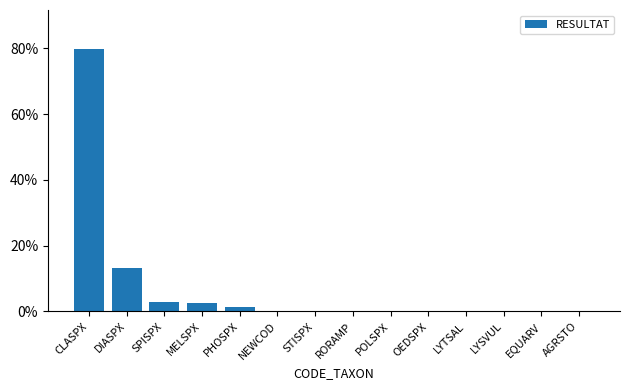

Between MELSPX and DIASPX, which is larger?

DIASPX